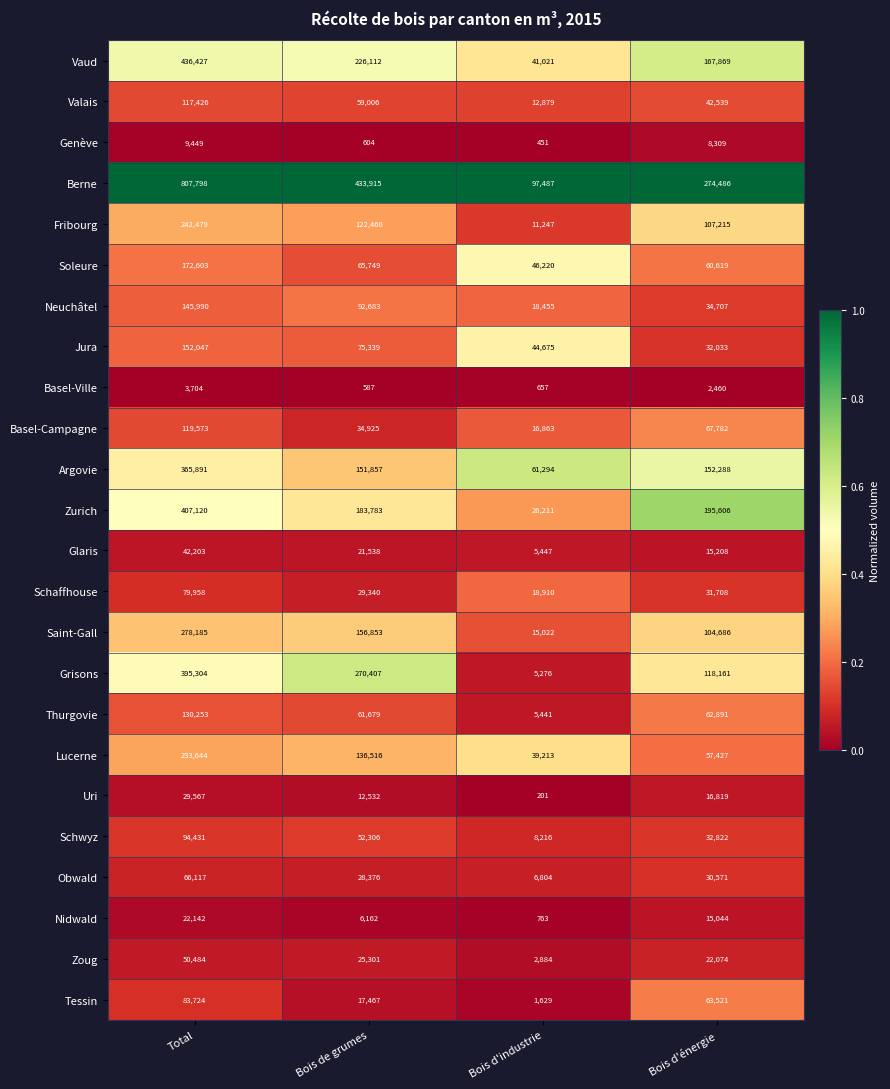

The value of Saint-Gall at Total is 485085. True or false?

False